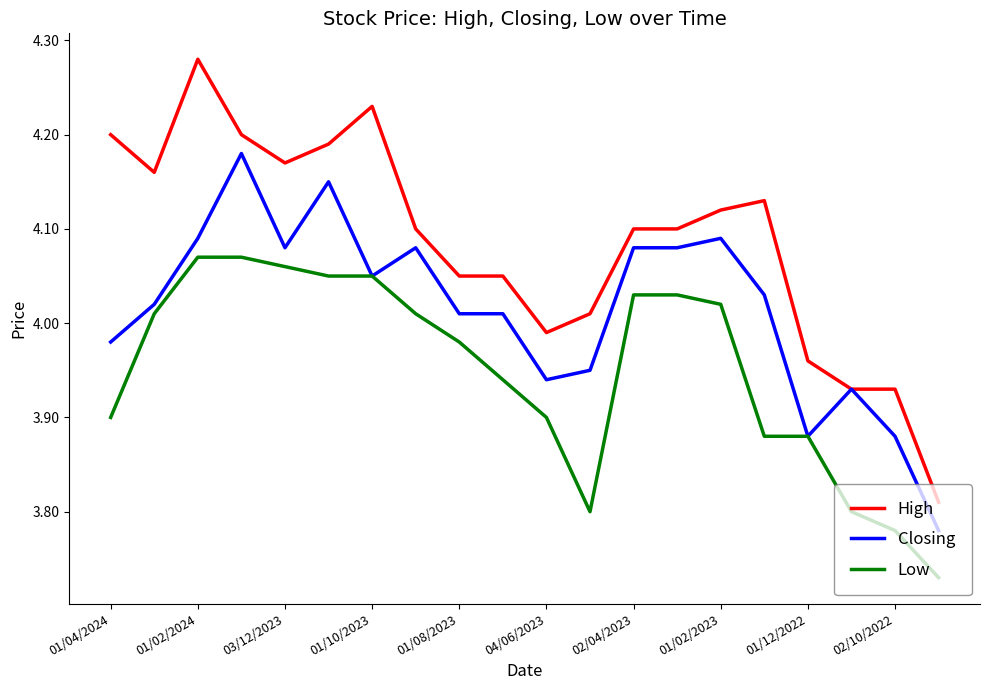

Rank the series by their maximum value, from lowest to highest.

Low, Closing, High